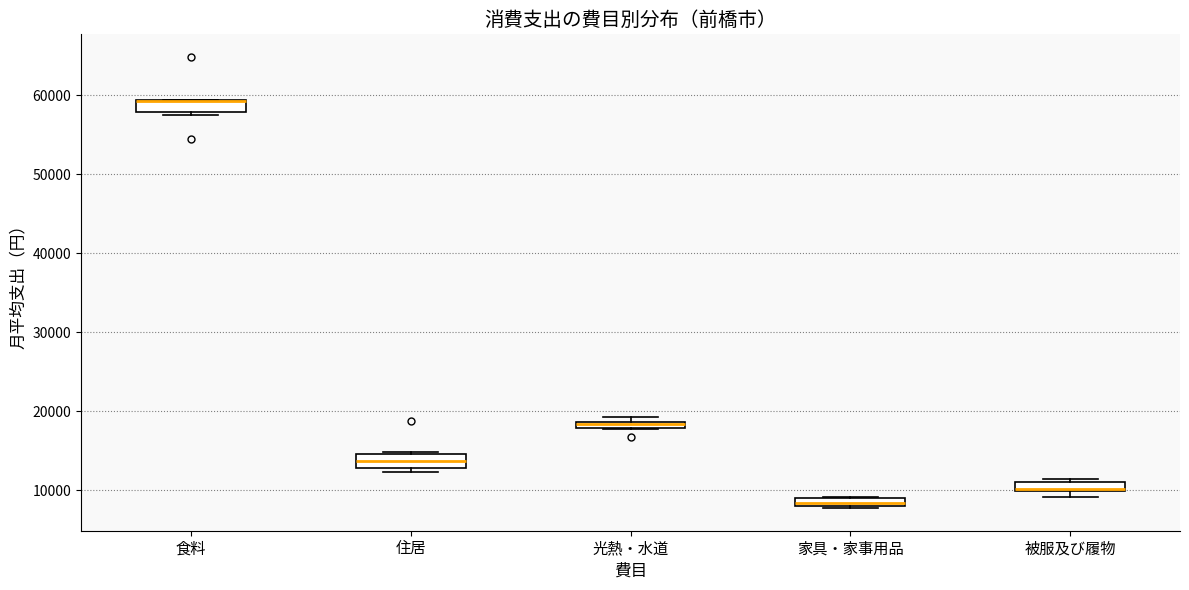

Where is the lower edge of the box for 家具・家事用品 on the y-axis? The values are not printed on the chart, so give them approximately, as read against the axis.

8000